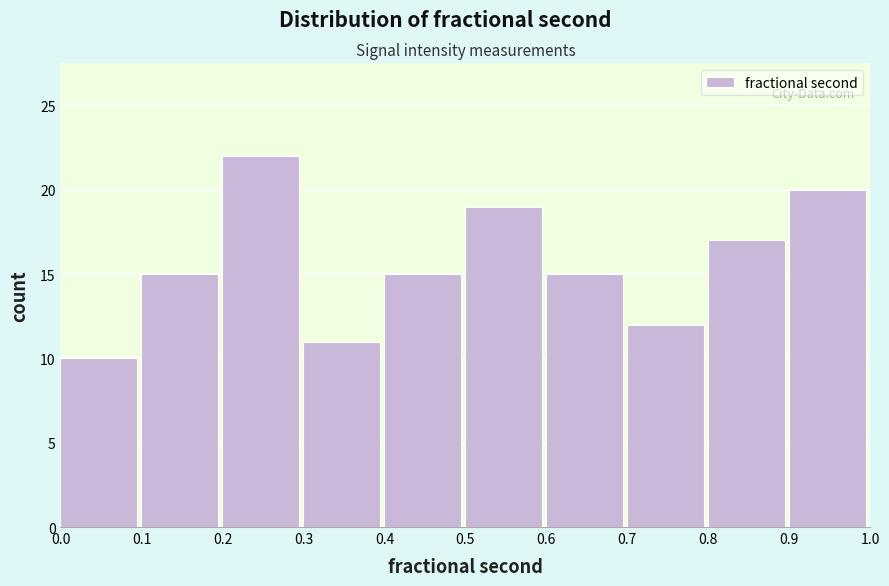

Over which range of the x-axis is the bar tallest?

0.2 to 0.3